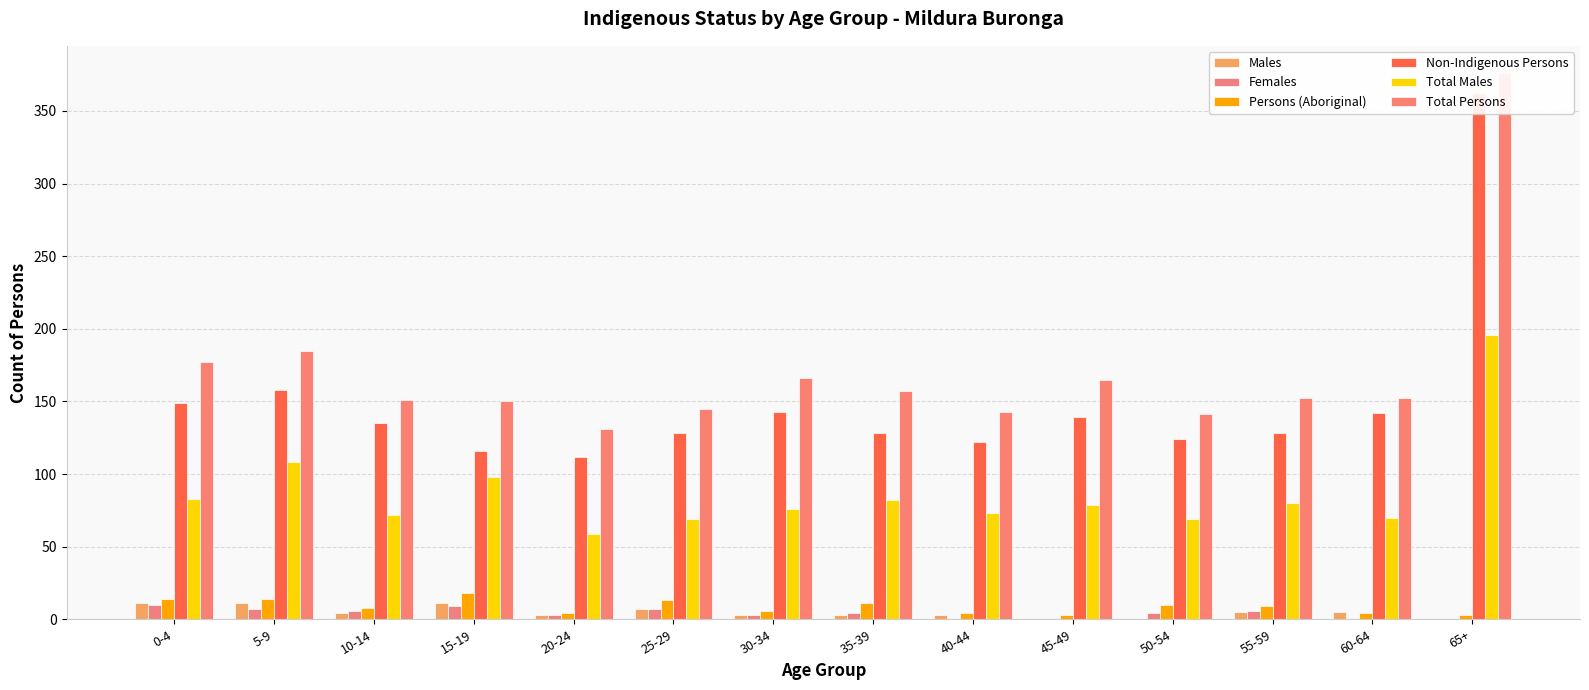

Which category has the lowest value in the Persons (Aboriginal) series?

45-49